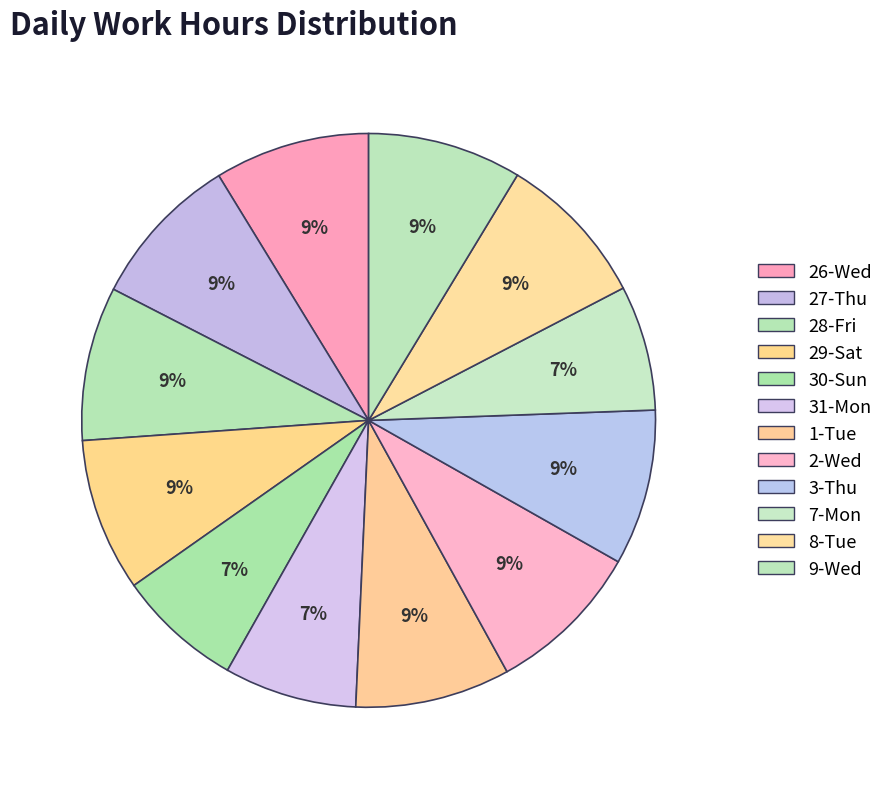

Is there a majority slice in this chart?

No